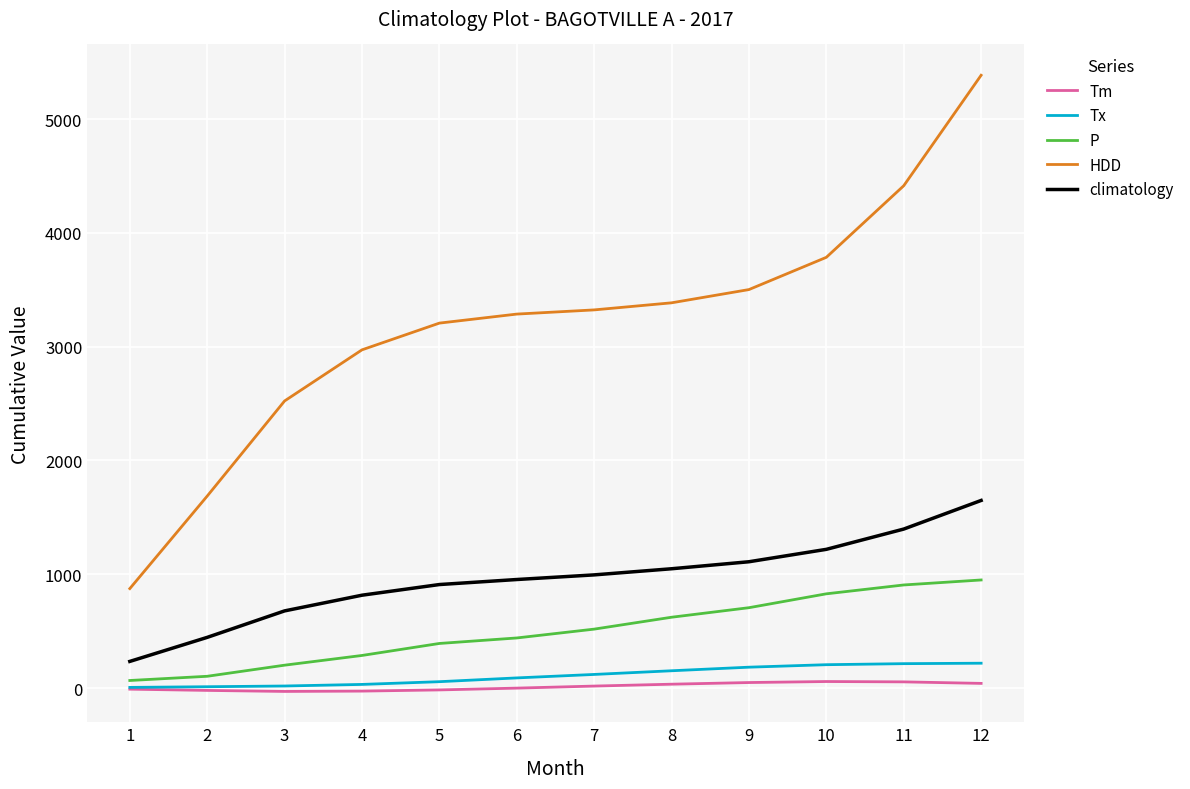

Is it true that Tm equals -30.2 at 3?

True